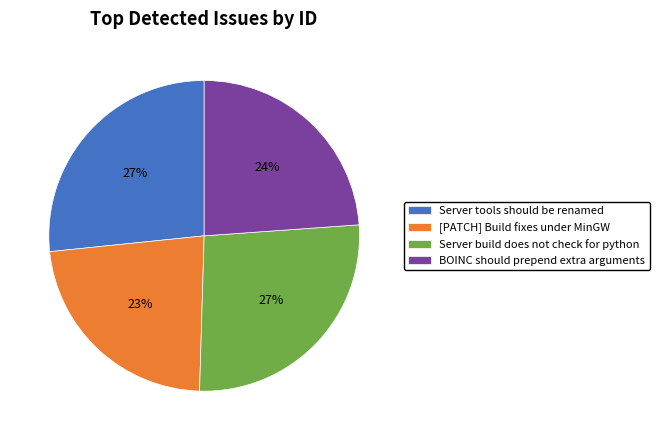

Does Server build does not check for python account for over 50% of the chart?

No